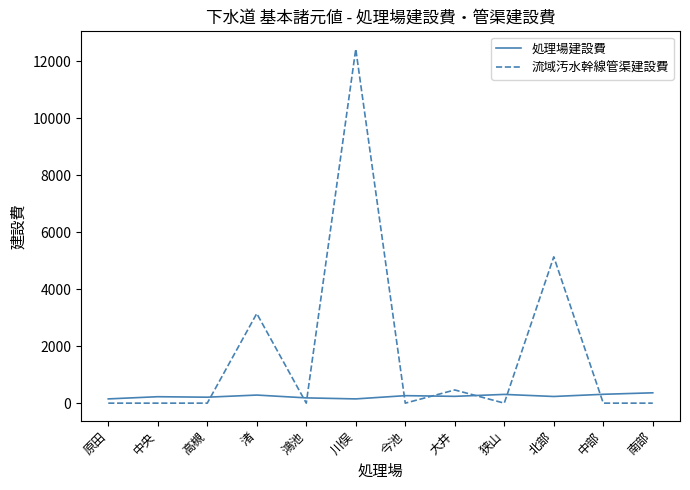

What is the total value across all series at 狭山?

307